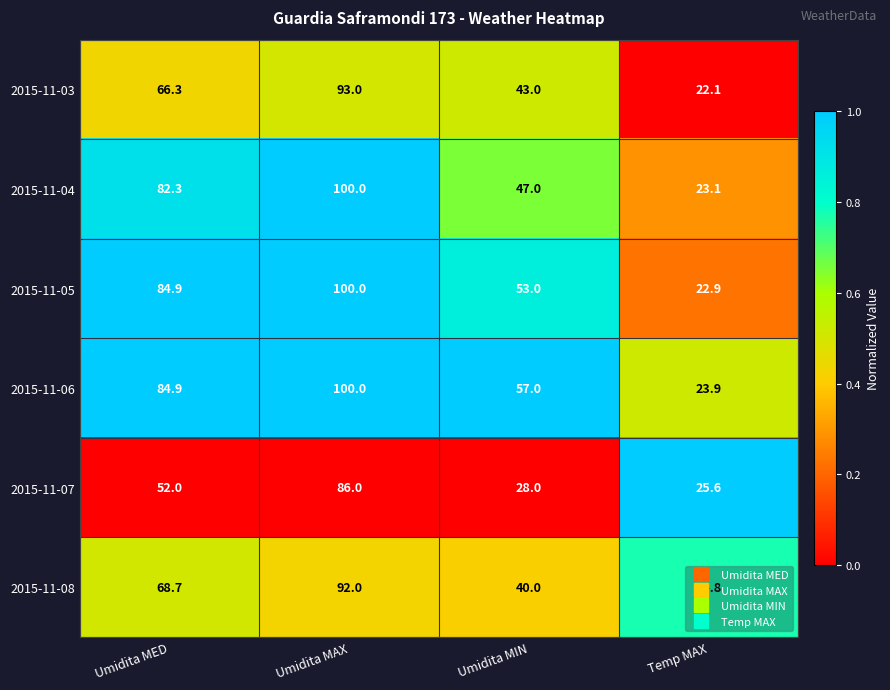

True or false: 2015-11-03 has a value of 9.6 at Temp MAX.

False